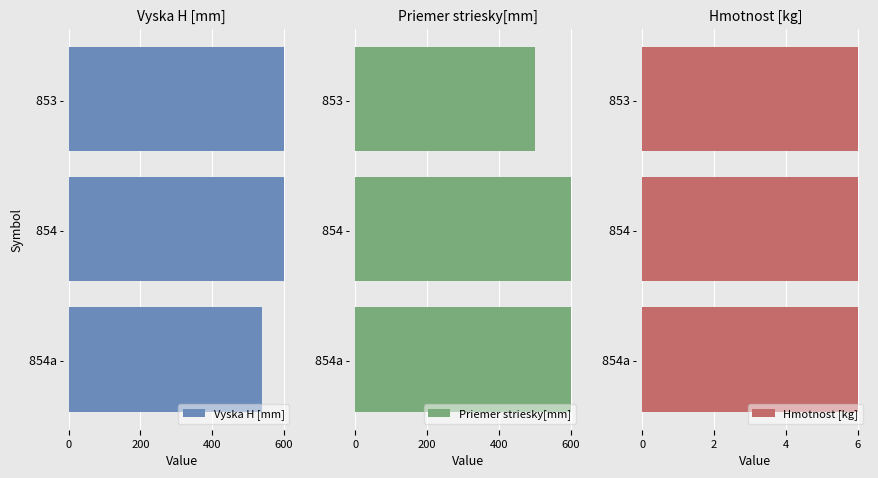

What is the value of the Priemer striesky[mm] bar at the 1st from the left?

500.0